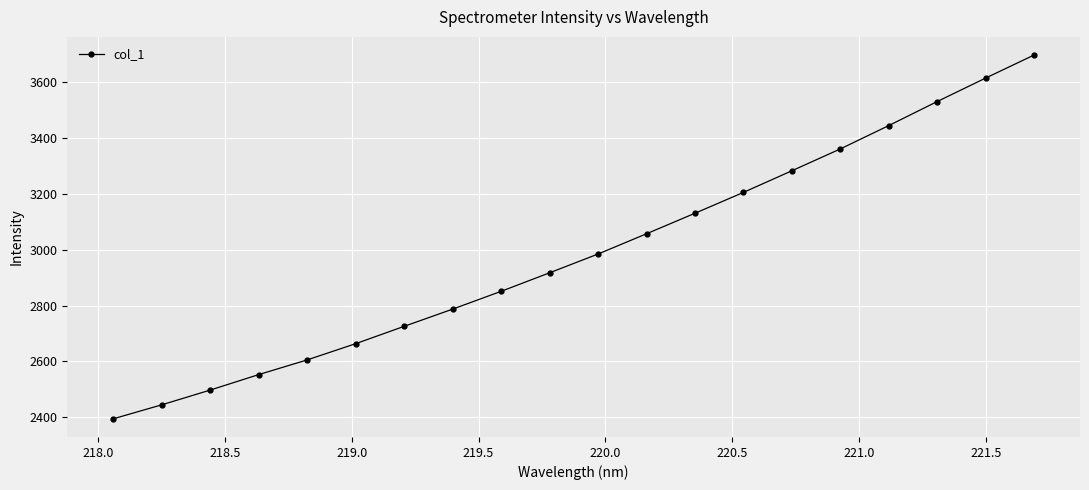

Reading left to right, transcribe all the data shown in this chart.

2394.6	2444.7	2497.6	2553.1	2605.7	2663.8	2725.9	2787.6	2851.3	2917.7	2985.0	3057.5	3131.0	3205.7	3283.1	3361.4	3445.0	3531.1	3615.2	3697.7